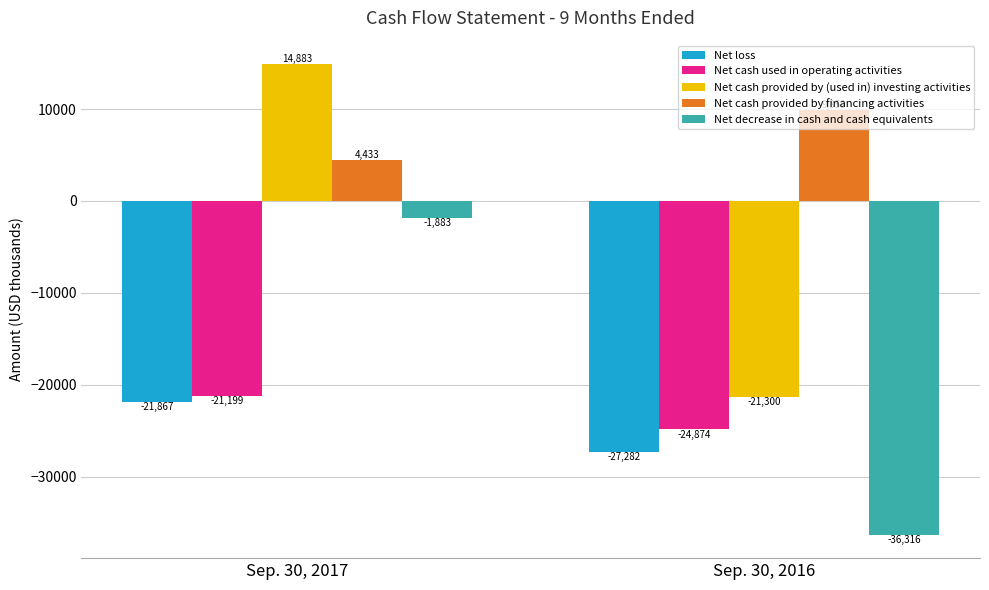

What is the maximum value for Net cash used in operating activities?

-21199